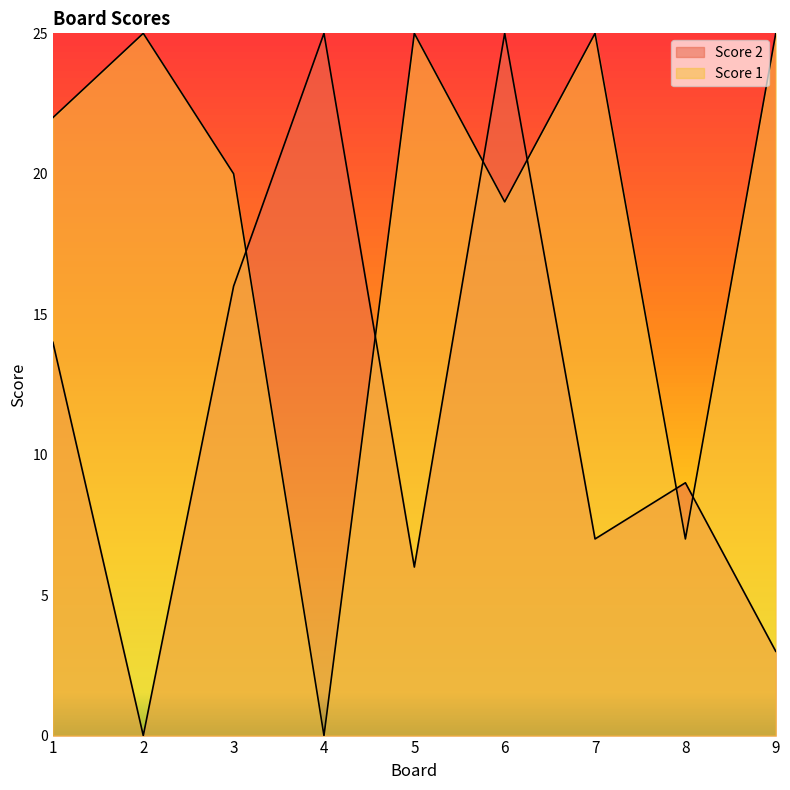

List the series in order of their overall mean, lowest first.

Score 2, Score 1